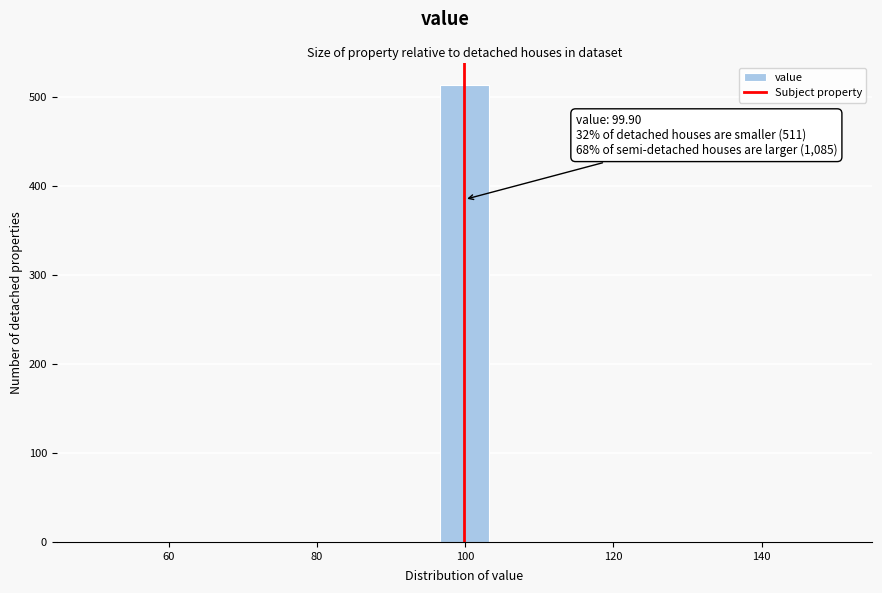

Read against the x-axis, roughly where is the centre of the tallest bar?

100